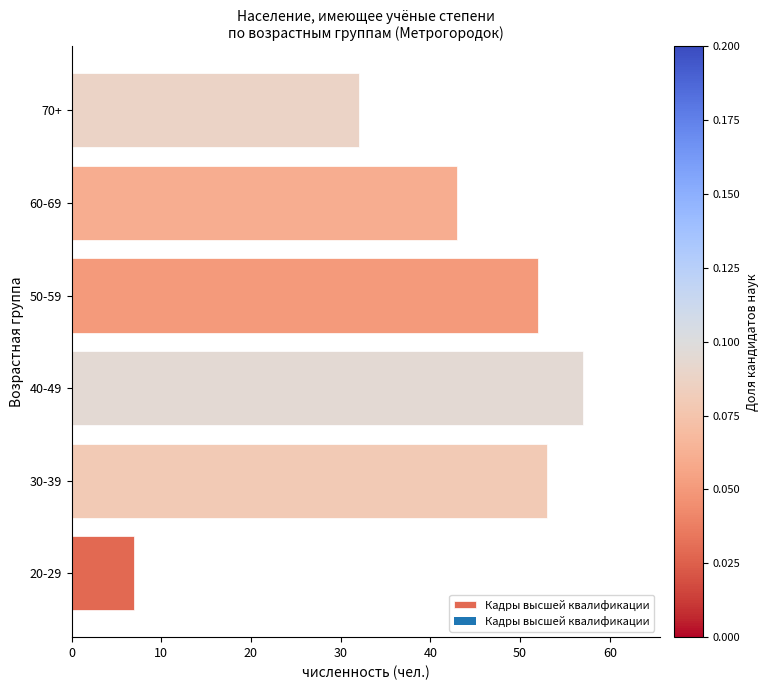

Approximately how many times larger is the value at 30-39 compared to 60-69?

1.2